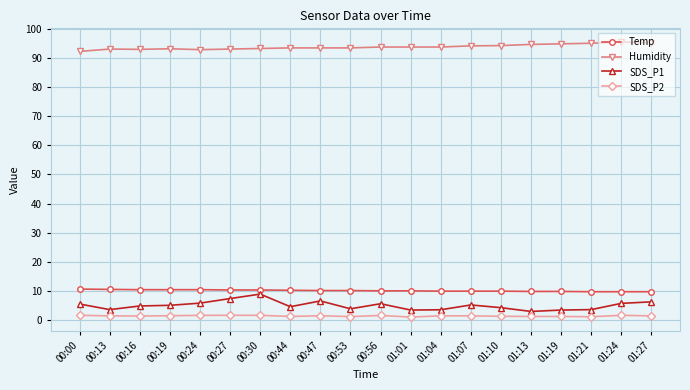

What is the average value of the Humidity series?

93.8